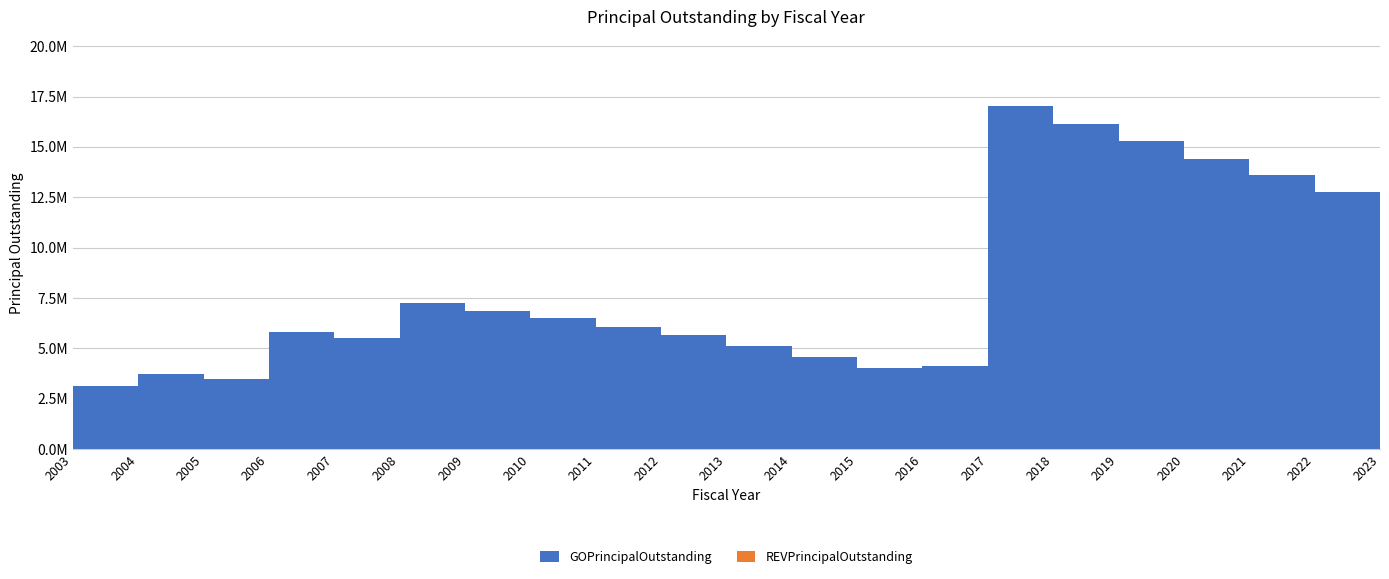

Reading right to left, list all the values displayed in this chart.

GOPrincipalOutstanding: 11895000	12775000	13630000	14425000	15280000	16155000	17055000	4130000	4010000	4570000	5115000	5640000	6075000	6505000	6870000	7265000	5535000	5805000	3490000	3710000	3135000
REVPrincipalOutstanding: 0	0	0	0	0	0	0	0	0	0	0	0	0	0	0	0	0	0	0	0	0